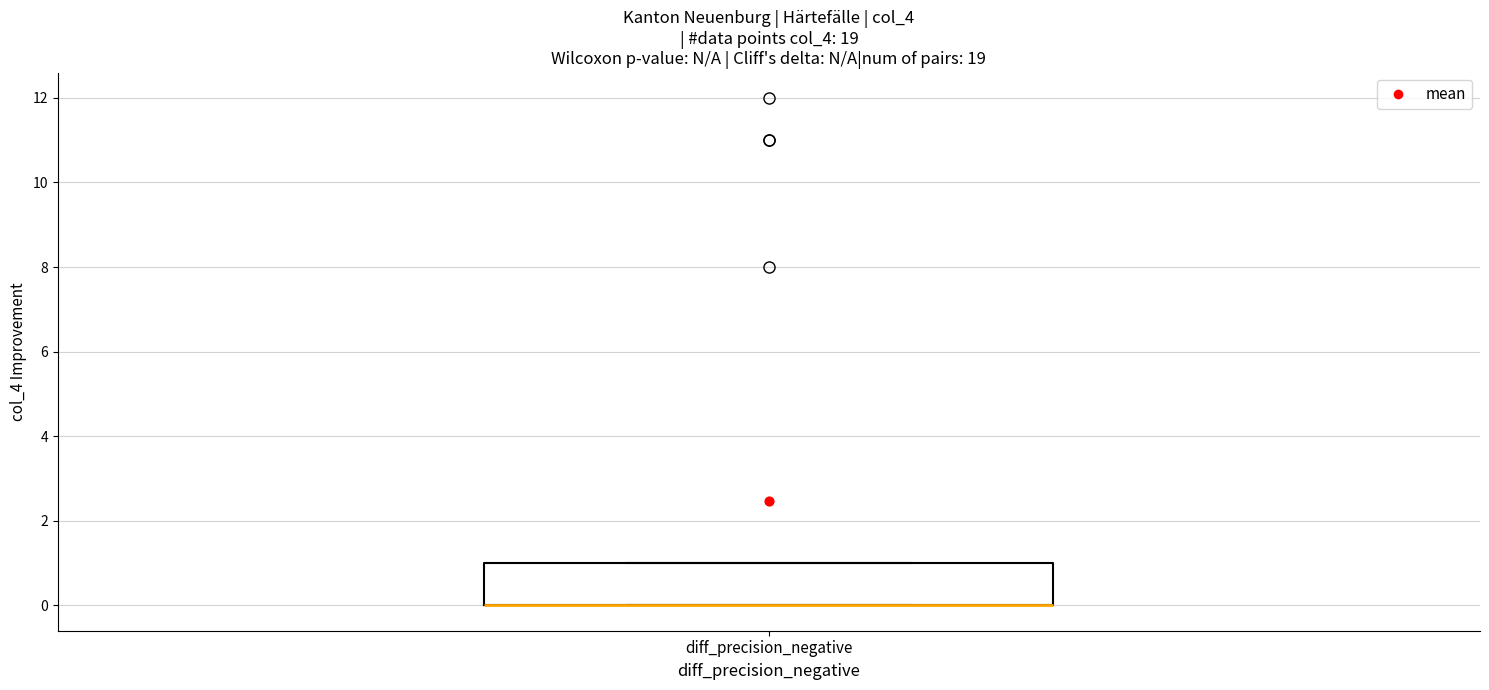

Read this box plot against the y-axis: the position of the median line, the range covered by the box, and the ends of both whiskers. The values are not printed on the chart, so give them approximately, as read against the axis.

median 0 (drawn on the box's lower edge), box 0 to 1, whiskers 0 to 1